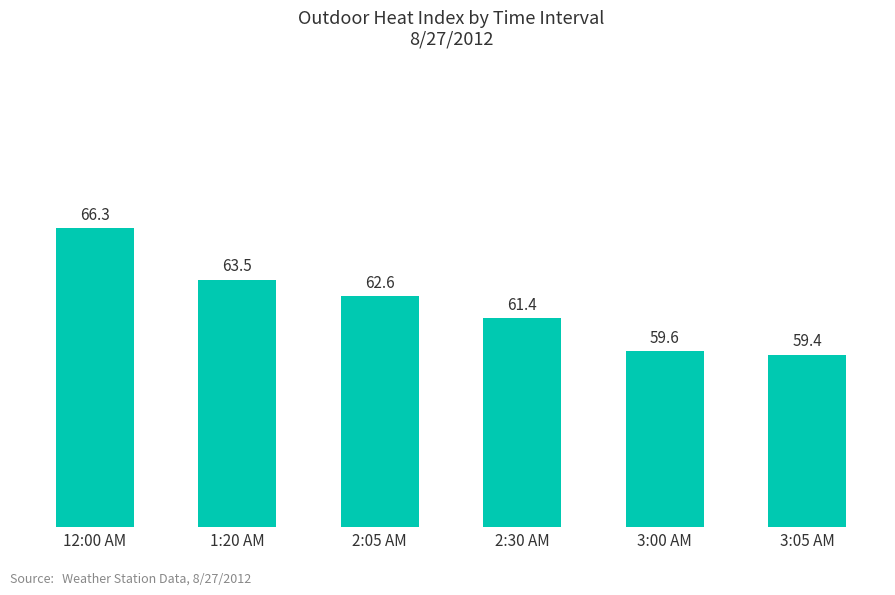

What is the approximate value at 2:05 AM?

62.6